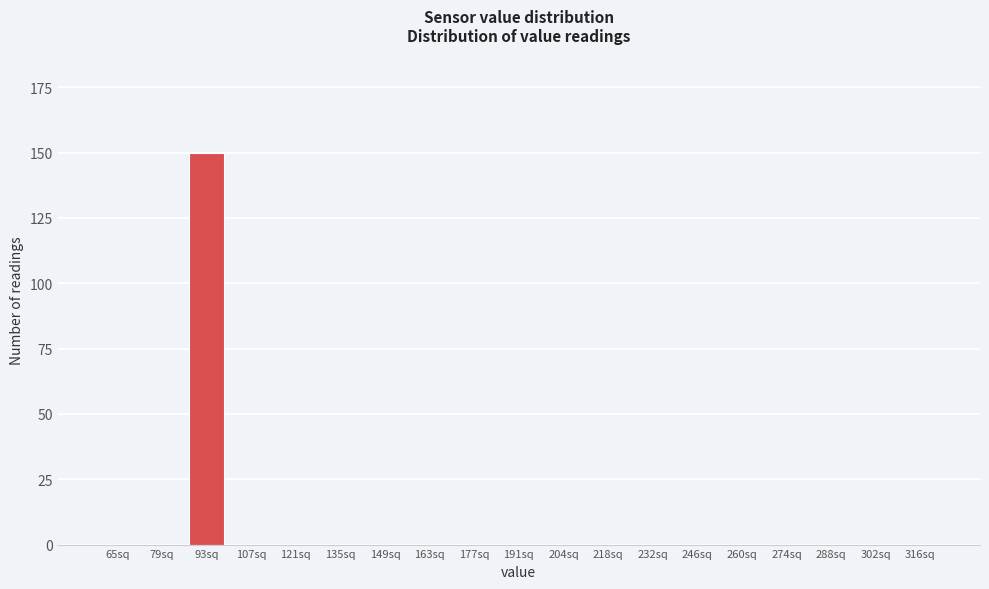

Reading left to right, what are all the values shown in this chart?

65sq=0	79sq=0	93sq=150	107sq=0	121sq=0	135sq=0	149sq=0	163sq=0	177sq=0	191sq=0	204sq=0	218sq=0	232sq=0	246sq=0	260sq=0	274sq=0	288sq=0	302sq=0	316sq=0